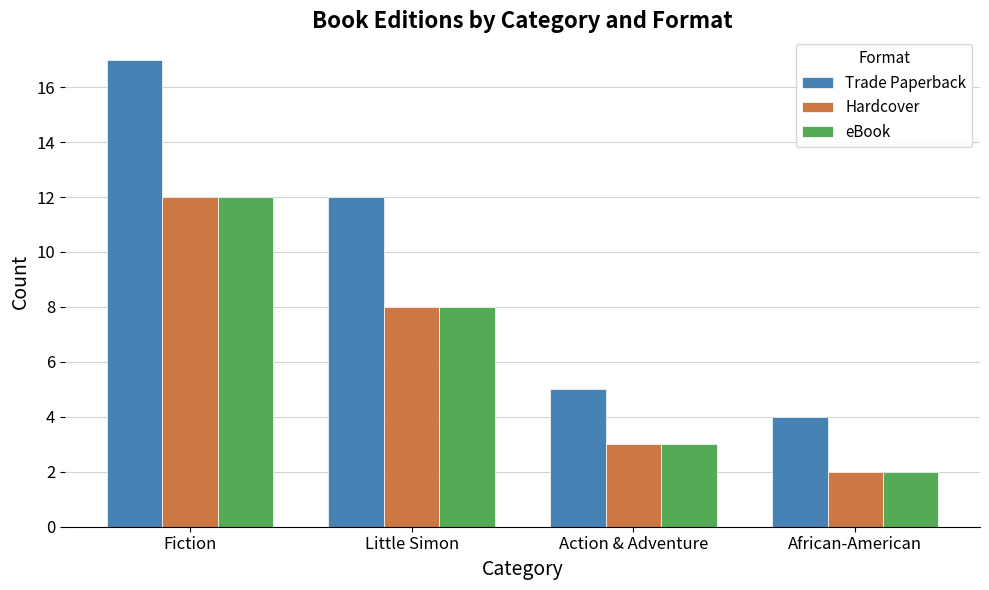

At which category does the chart reach its peak across all series?

Fiction